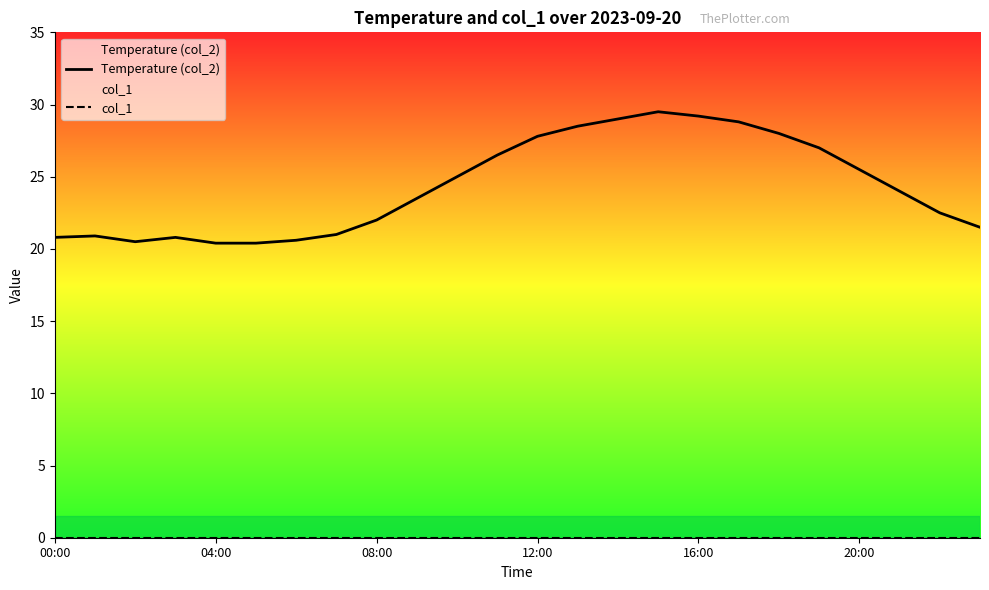

Count the number of categories in the chart.

24